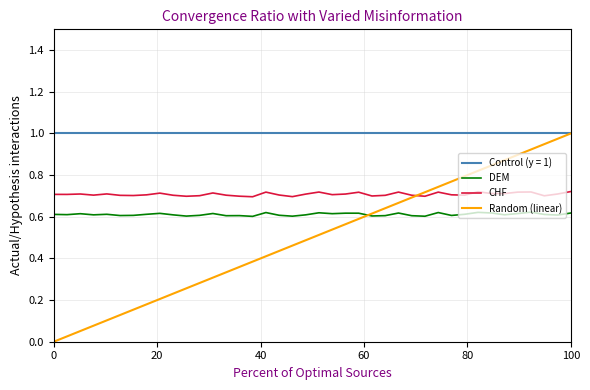

Which series has the largest total across all categories?

Control (y = 1)